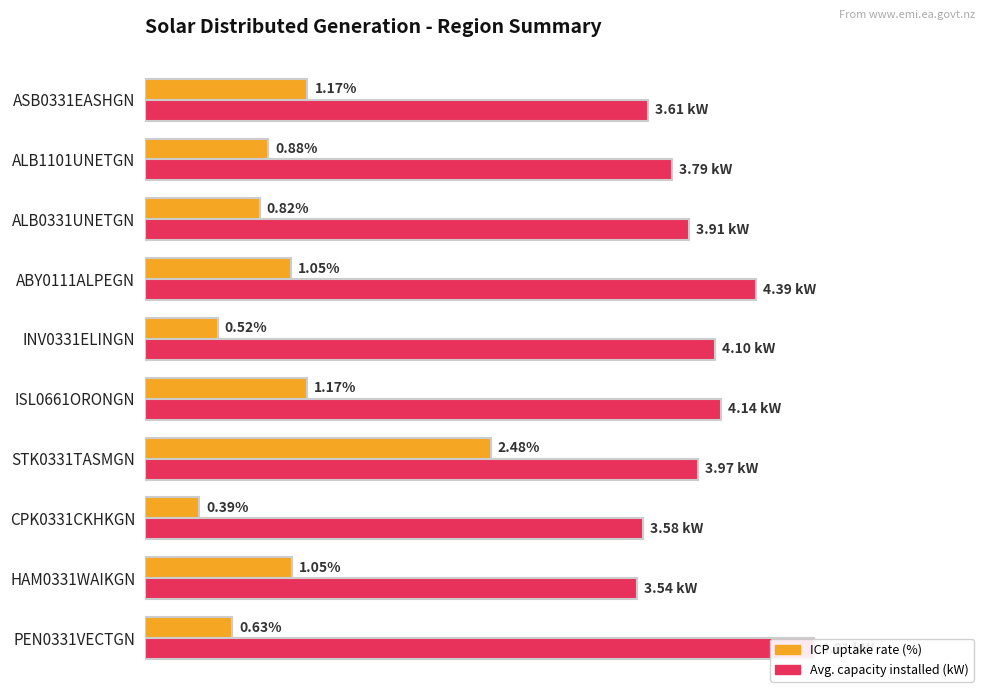

Is the value of Avg. capacity installed (kW) at ASB0331EASHGN greater than the value of ICP uptake rate (%) at STK0331TASMGN?

Yes